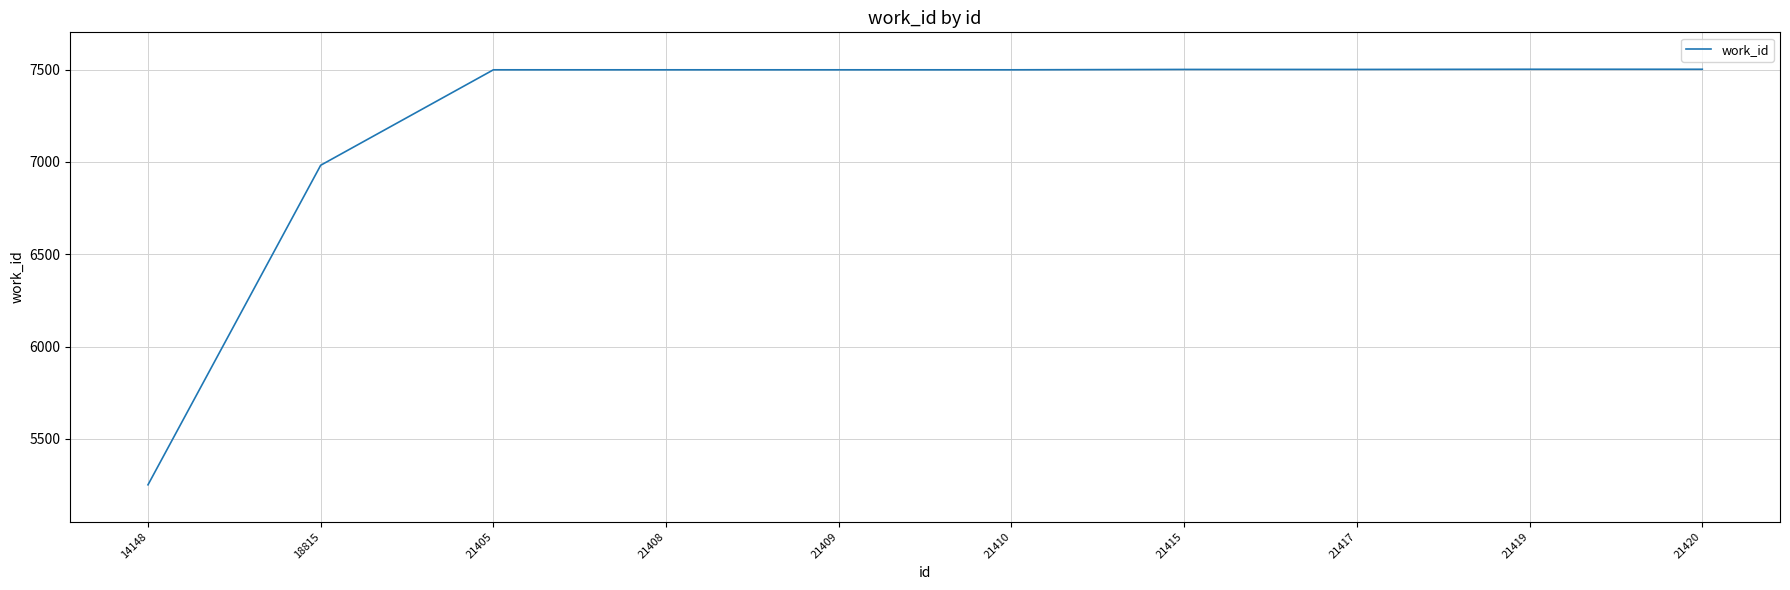

What is the difference between the second highest and minimum values?

2251